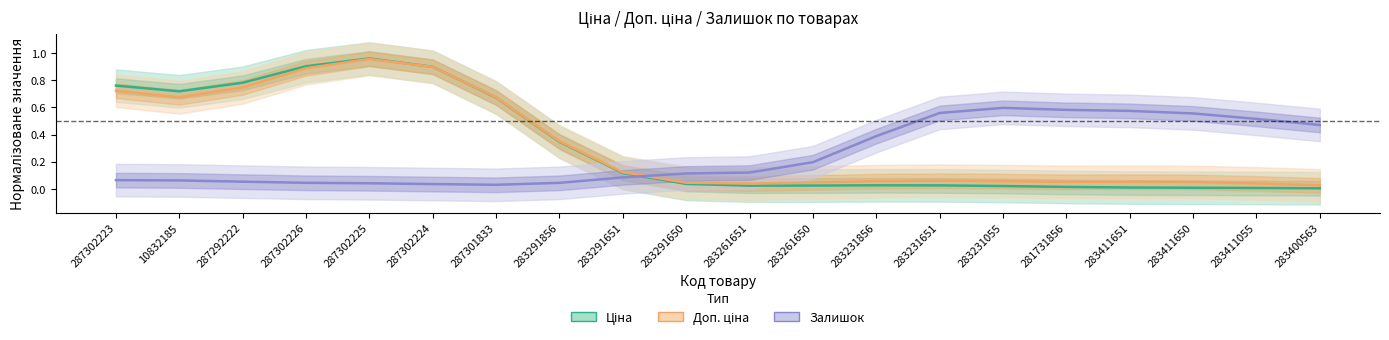

At 283291650, list the series in order from largest to smallest.

Залишок, Доп. ціна, Ціна